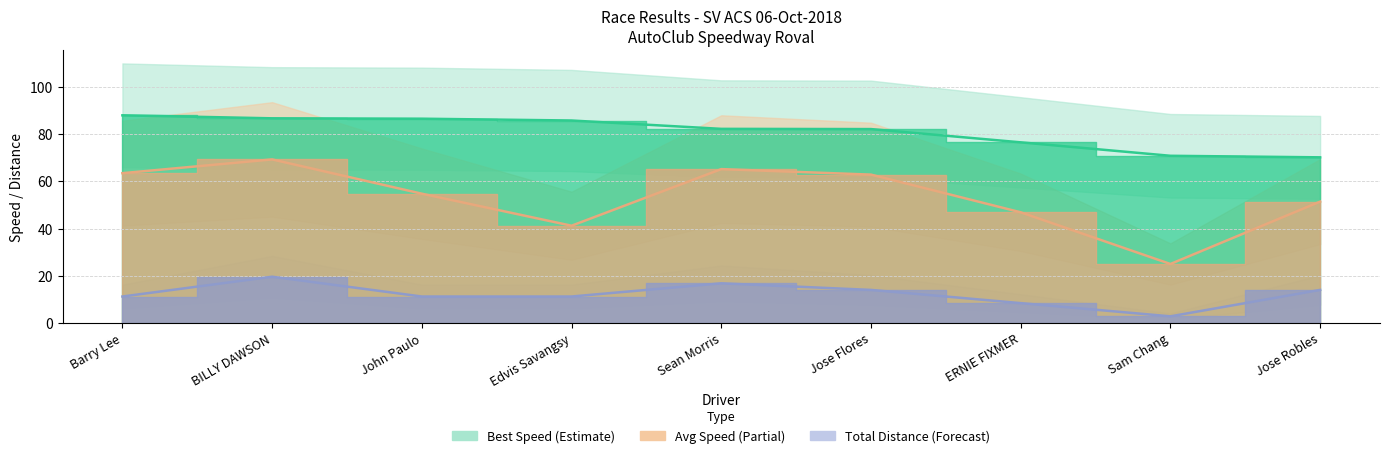

Rank the series by their average value, from highest to lowest.

Best Lap time, Average Speed, Total Laps